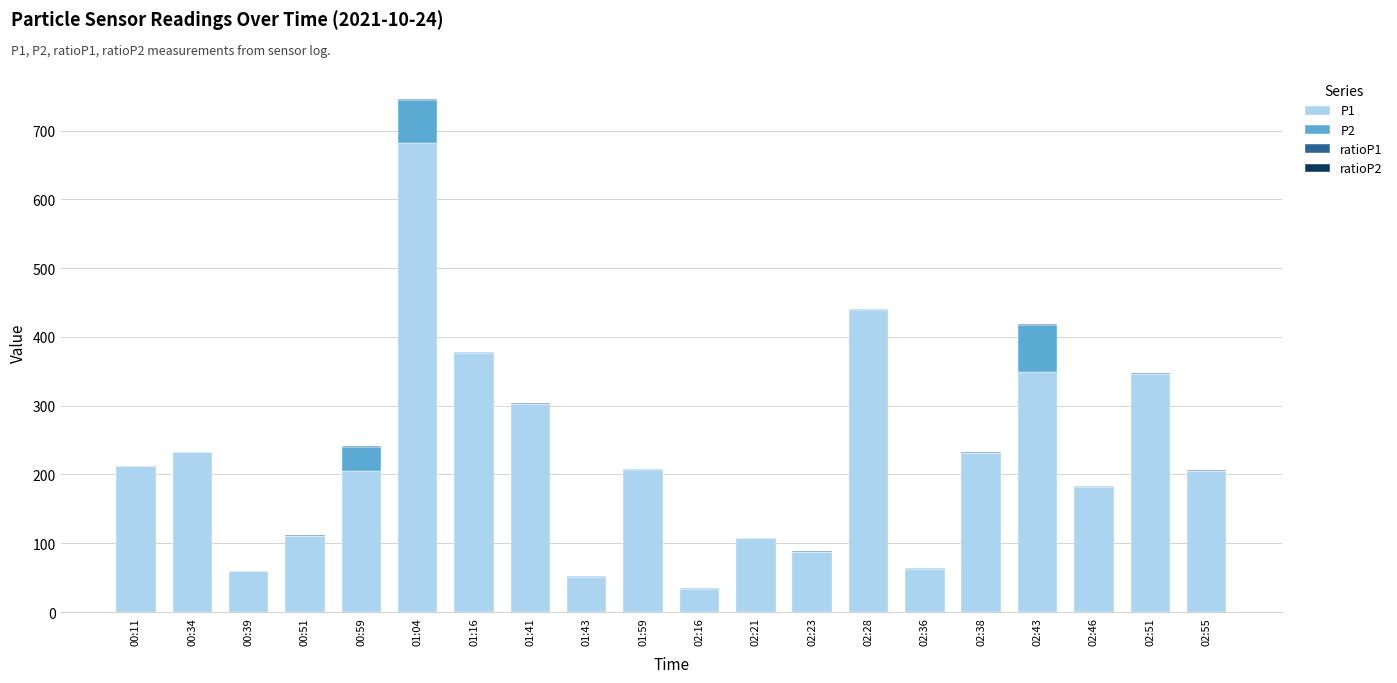

What is the maximum value for P1?

681.5